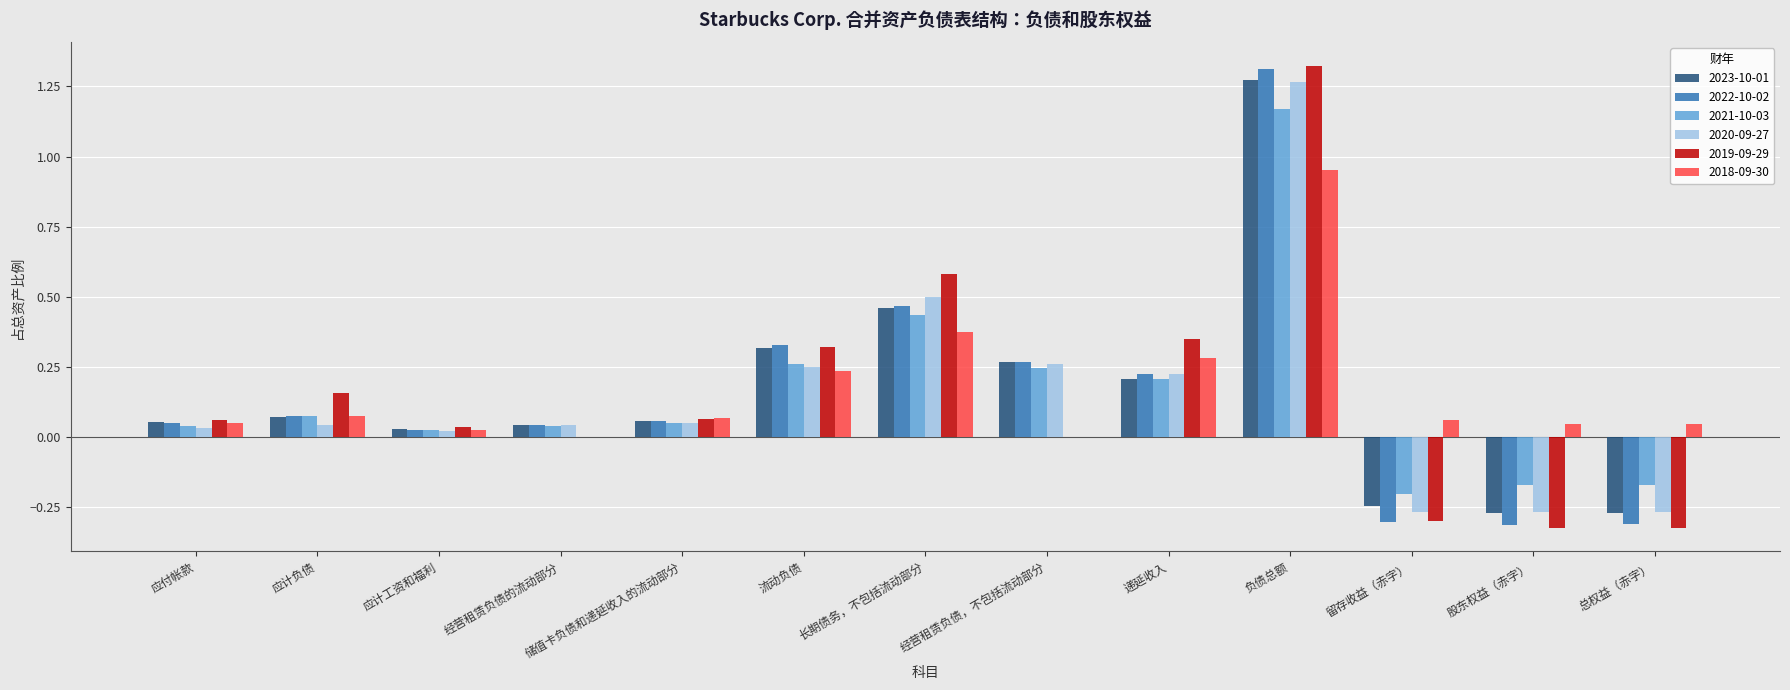

At which label does 2022-10-02 reach its peak?

负债总额